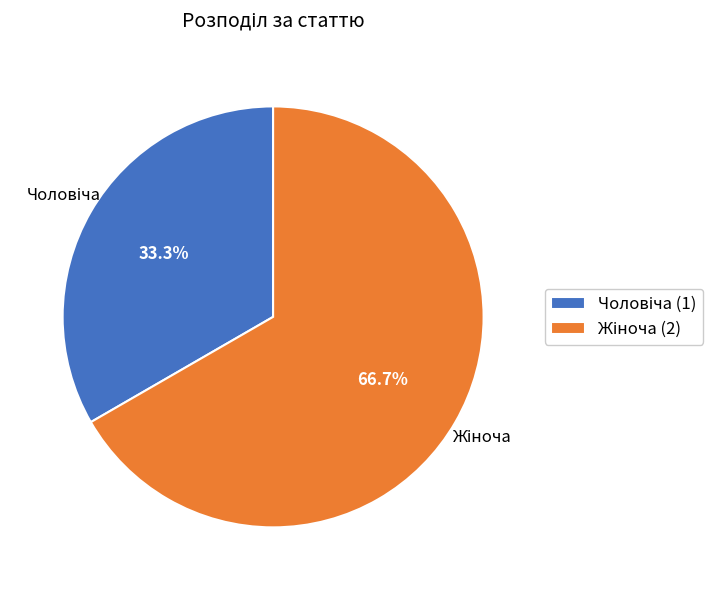

Is there any slice that represents more than half of the pie?

Yes